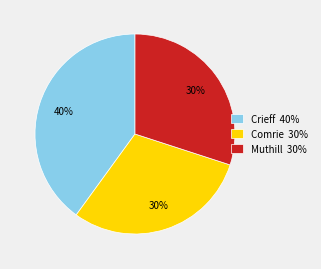

Combined, do Comrie 30% and Muthill 30% account for over 50%?

Yes